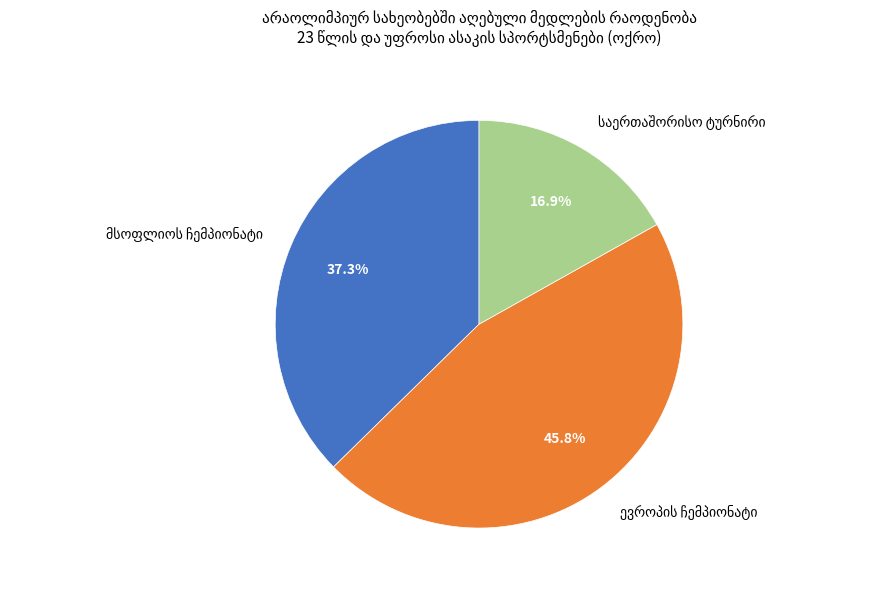

Does any single category account for the majority?

No